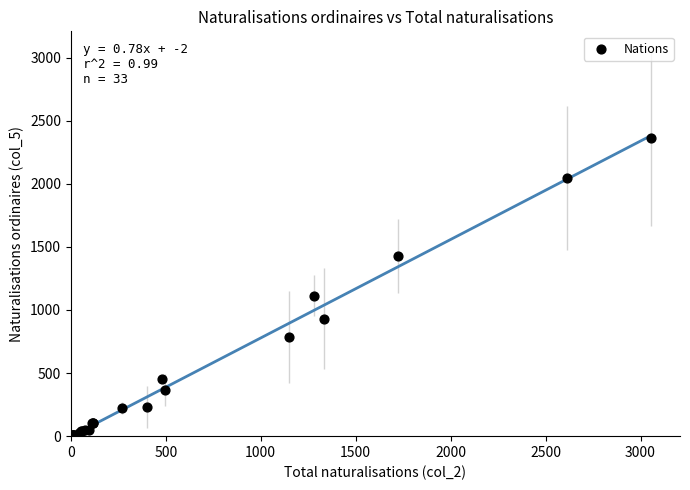

What Y value in the scatter plot is closest to 1180?

1114